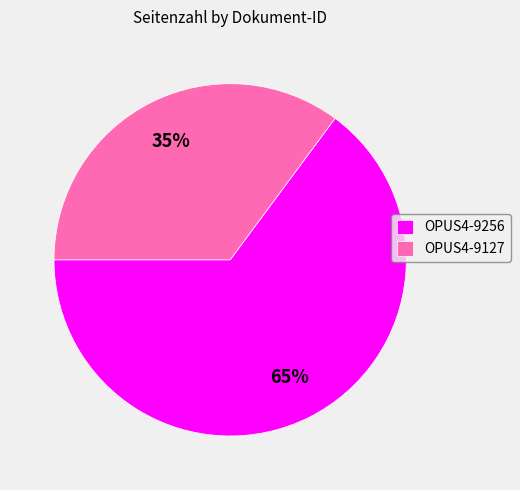

To the nearest percent, what percentage of the pie is OPUS4-9127?

35%